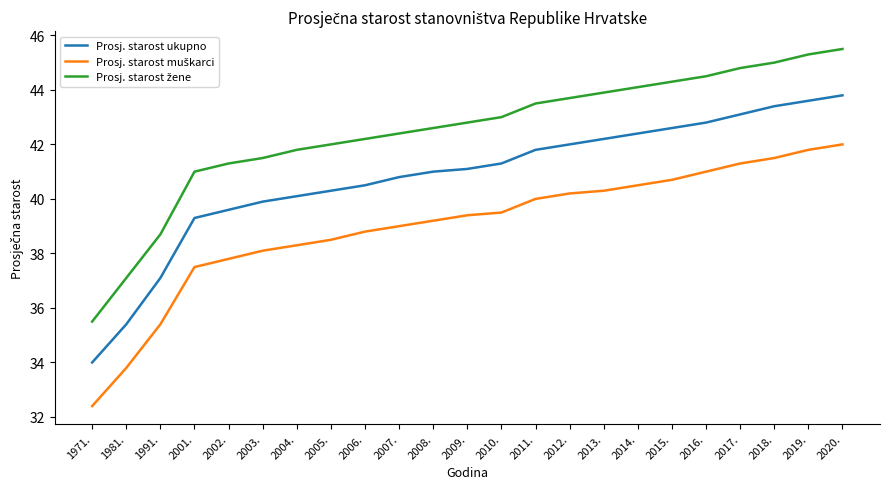

What is the average value of the Prosj. starost ukupno series?

40.8